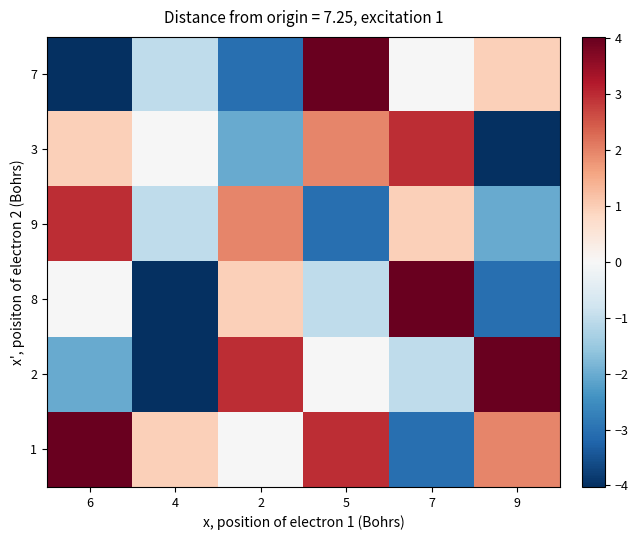

How many categories are shown in the chart?

6